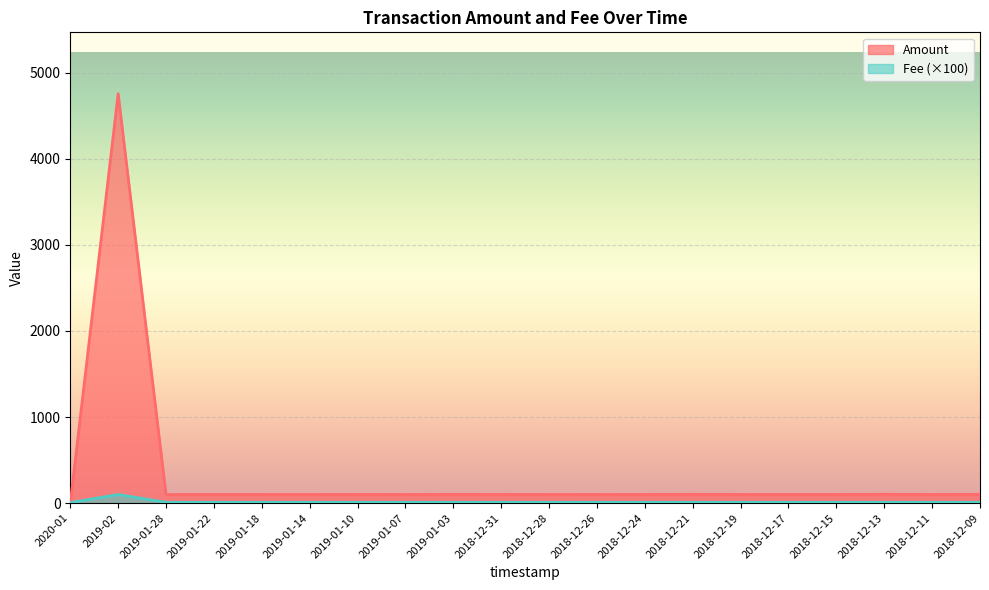

True or false: Amount and Fee cross at least once.

True